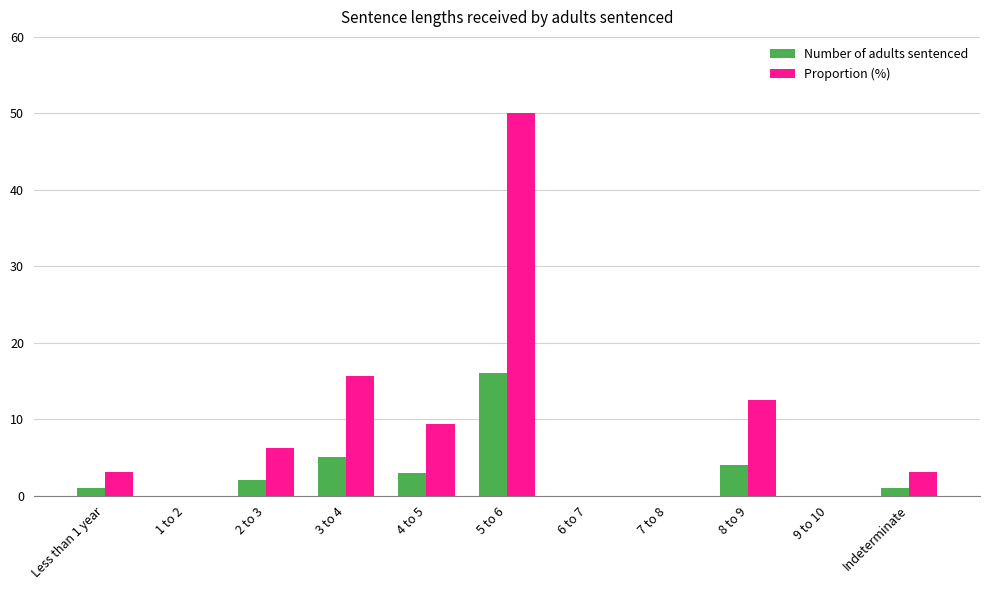

Where is Proportion (%) nearest to the value 25?

3 to 4